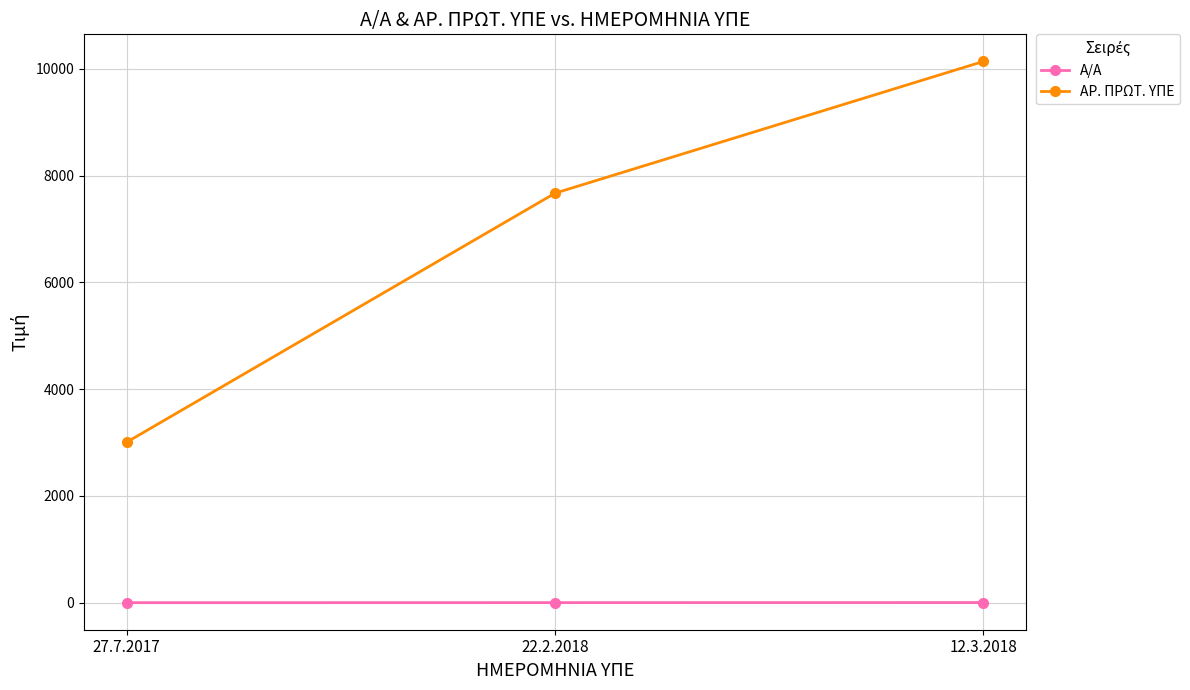

What is the sum of all Α/Α values?

6